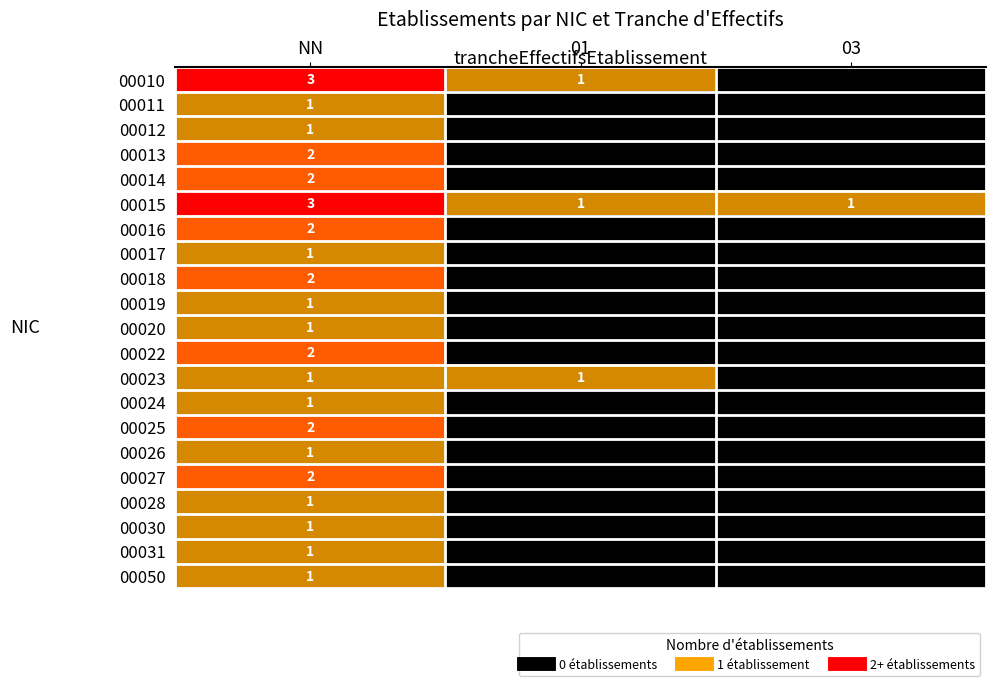

At which category does the chart reach its minimum across all series?

03